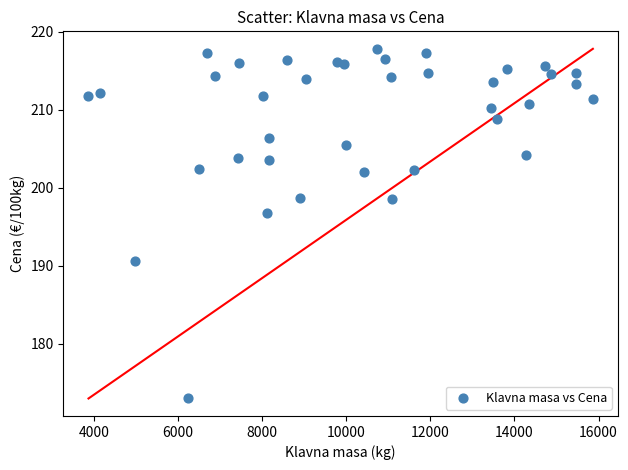

What is the range of Y values (max minus min)?

44.8